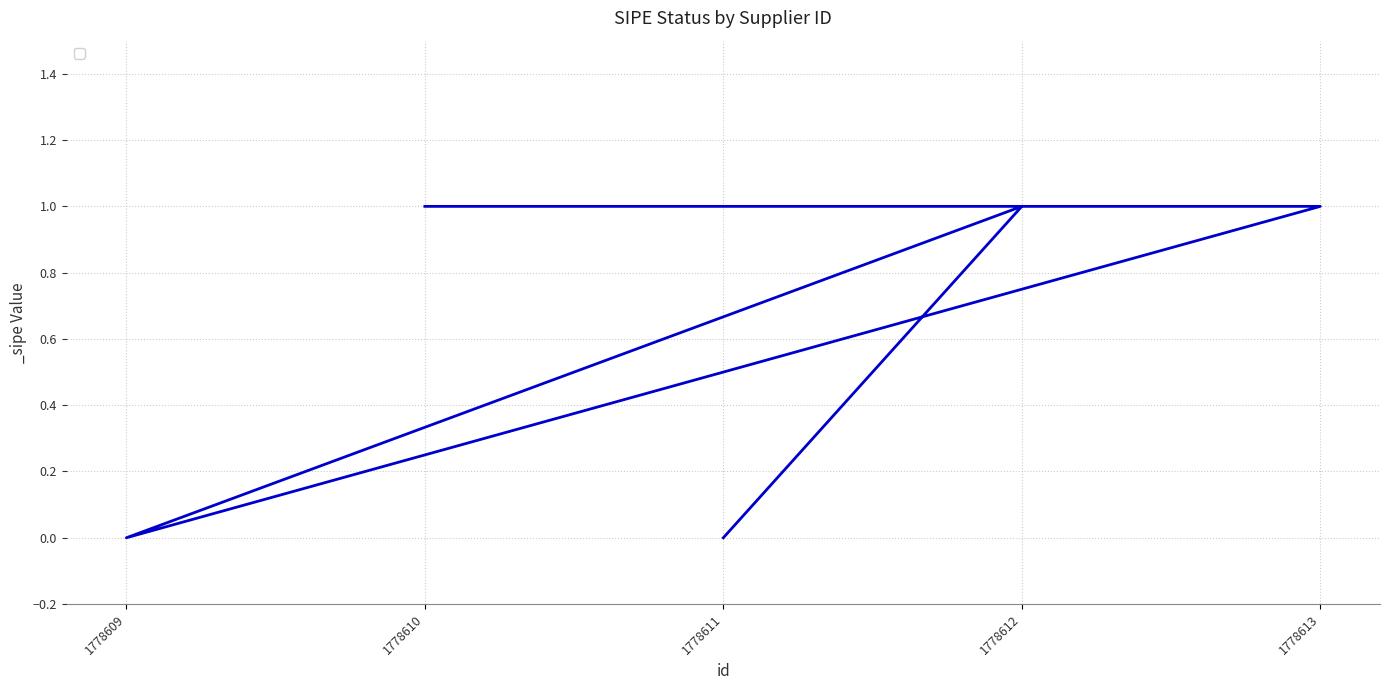

Reading left to right, what are all the values shown in this chart?

1778611=0	1778612=1	1778609=0	1778613=1	1778610=1